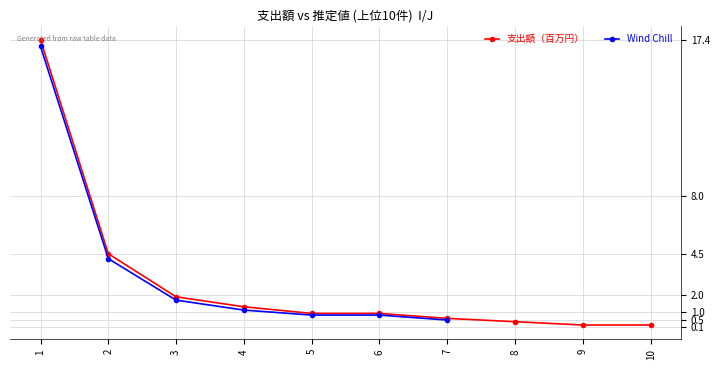

What is the maximum value shown in the chart?

17.4